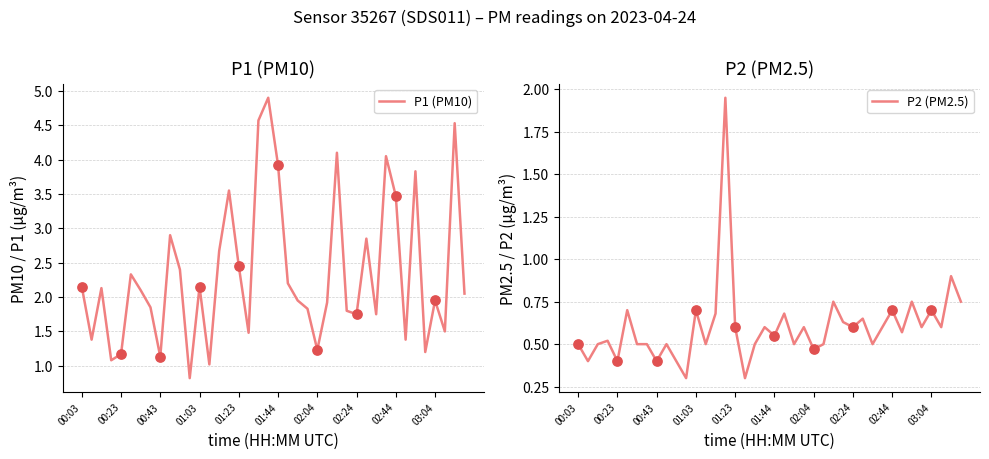

Is the value of P1 (PM10) at 18 greater than the value of P2 (PM2.5) at 30?

Yes